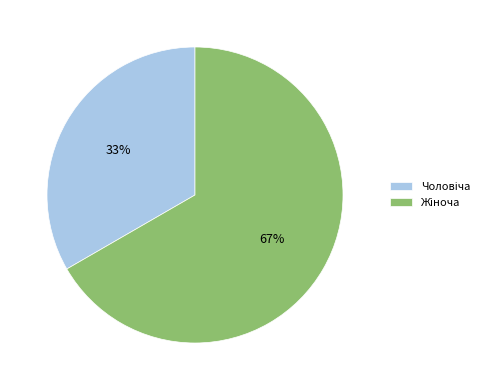

To the nearest percent, what is the average slice percentage?

50%